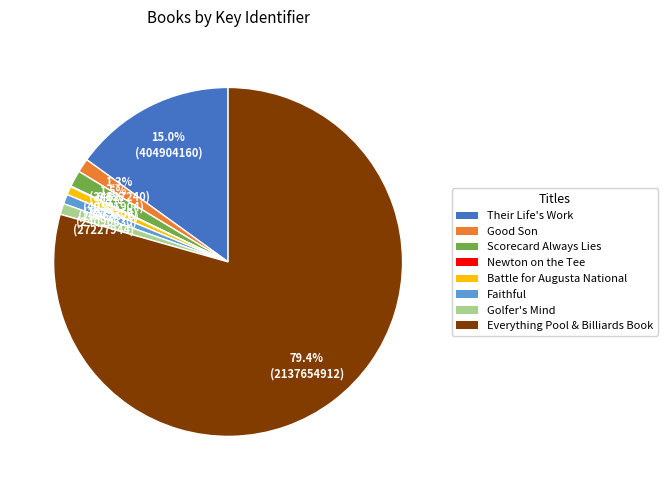

Combined, do Golfer's Mind and Everything Pool & Billiards Book account for over 50%?

Yes